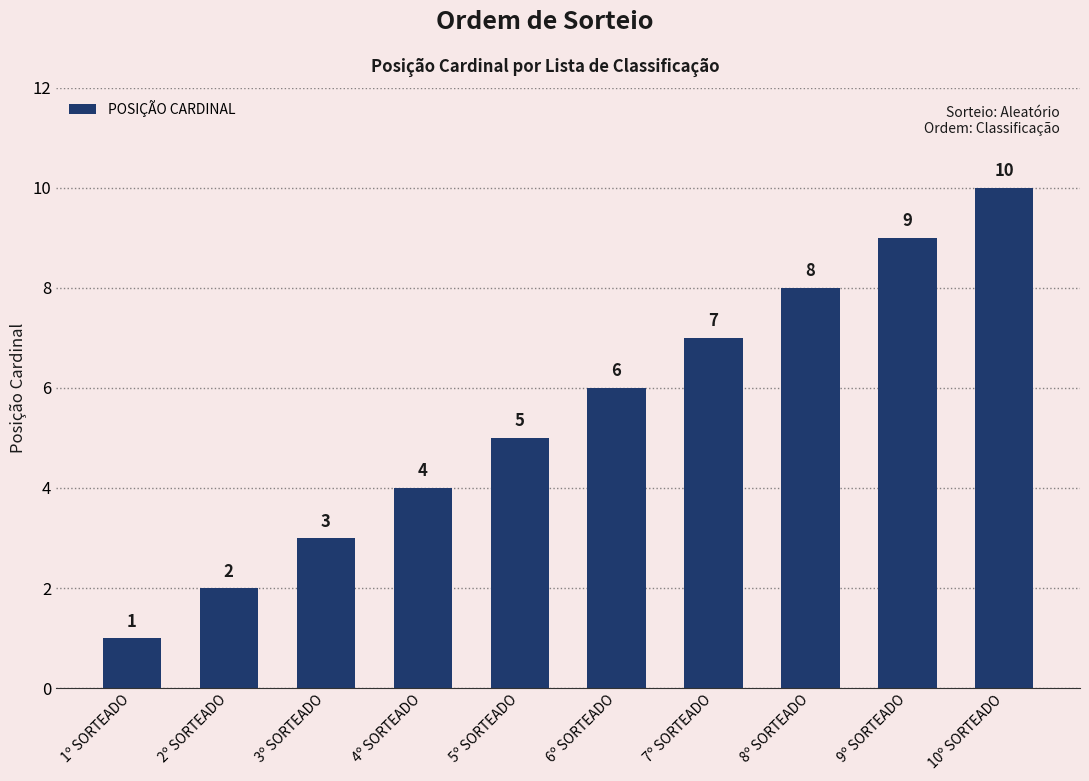

What is the difference between the values at 5º SORTEADO and 4º SORTEADO?

1